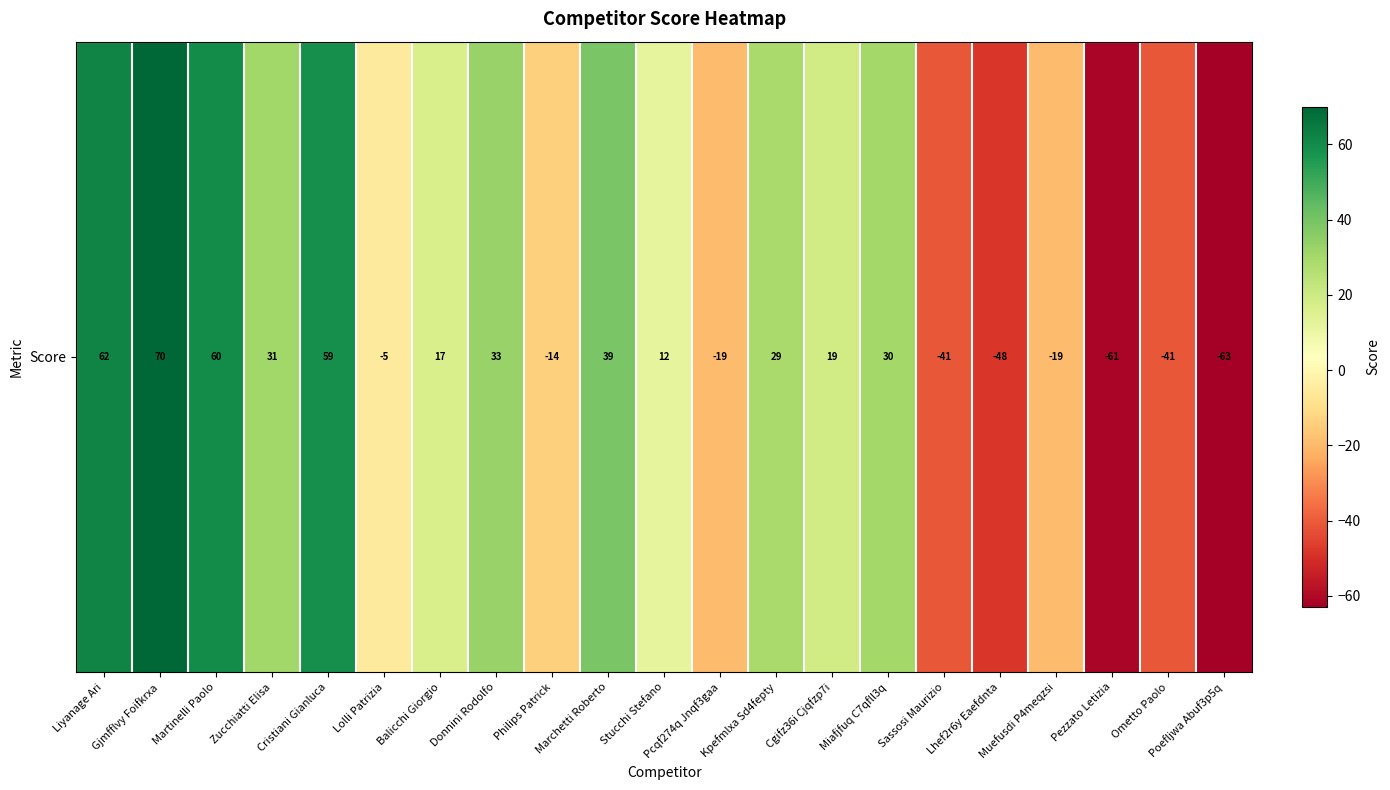

At which category does the chart reach its minimum across all series?

Poefljwa Abuf3p5q